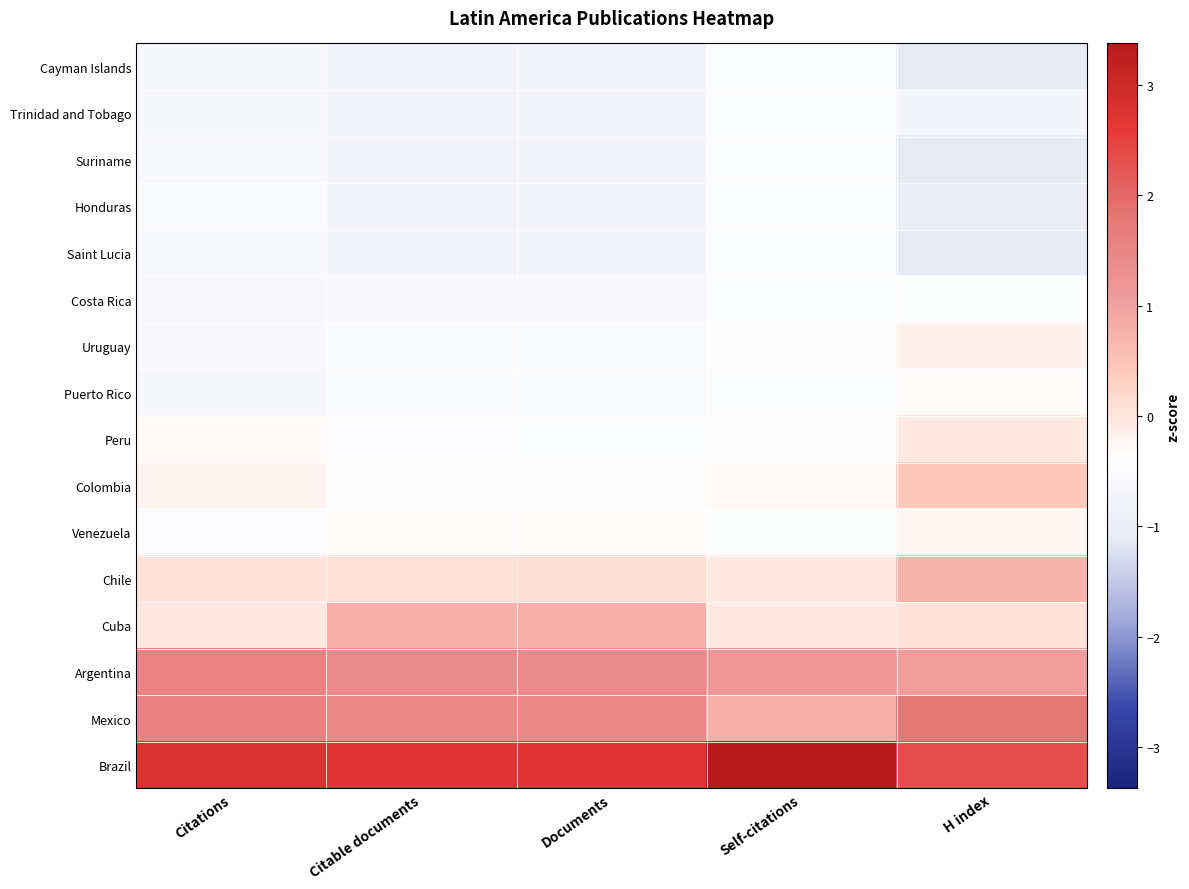

Reading left to right, extract all data points from this chart.

Brazil: Citations=2.8	Citable documents=2.7	Documents=2.7	Self-citations=3.4	H index=2.3
Mexico: Citations=1.6	Citable documents=1.5	Documents=1.5	Self-citations=0.8	H index=1.8
Argentina: Citations=1.5	Citable documents=1.4	Documents=1.4	Self-citations=1.2	H index=1.1
Cuba: Citations=-0.0	Citable documents=0.8	Documents=0.8	Self-citations=-0.1	H index=0.0
Chile: Citations=0.0	Citable documents=0.1	Documents=0.1	Self-citations=-0.0	H index=0.7
Venezuela: Citations=-0.5	Citable documents=-0.3	Documents=-0.3	Self-citations=-0.4	H index=-0.3
Colombia: Citations=-0.2	Citable documents=-0.4	Documents=-0.5	Self-citations=-0.3	H index=0.4
Peru: Citations=-0.3	Citable documents=-0.5	Documents=-0.5	Self-citations=-0.5	H index=-0.1
Puerto Rico: Citations=-0.6	Citable documents=-0.5	Documents=-0.6	Self-citations=-0.5	H index=-0.3
Uruguay: Citations=-0.6	Citable documents=-0.5	Documents=-0.6	Self-citations=-0.4	H index=-0.2
Costa Rica: Citations=-0.6	Citable documents=-0.6	Documents=-0.6	Self-citations=-0.5	H index=-0.4
Saint Lucia: Citations=-0.6	Citable documents=-0.7	Documents=-0.7	Self-citations=-0.5	H index=-1.1
Honduras: Citations=-0.6	Citable documents=-0.7	Documents=-0.7	Self-citations=-0.5	H index=-1.0
Suriname: Citations=-0.6	Citable documents=-0.7	Documents=-0.7	Self-citations=-0.5	H index=-1.1
Trinidad and Tobago: Citations=-0.6	Citable documents=-0.7	Documents=-0.7	Self-citations=-0.5	H index=-0.7
Cayman Islands: Citations=-0.6	Citable documents=-0.7	Documents=-0.7	Self-citations=-0.5	H index=-1.1